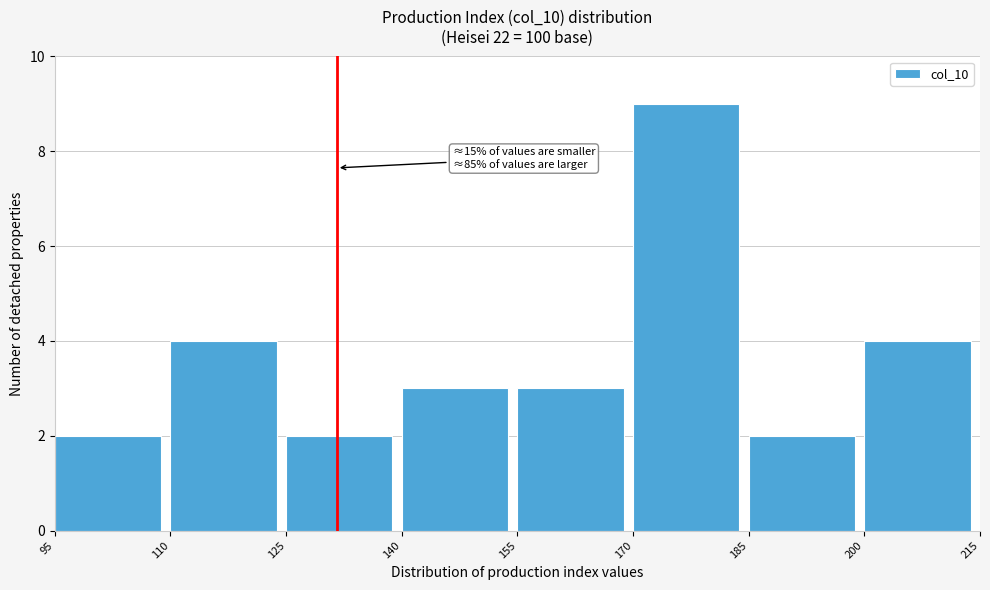

Which range on the x-axis has the tallest bar?

170 to 185